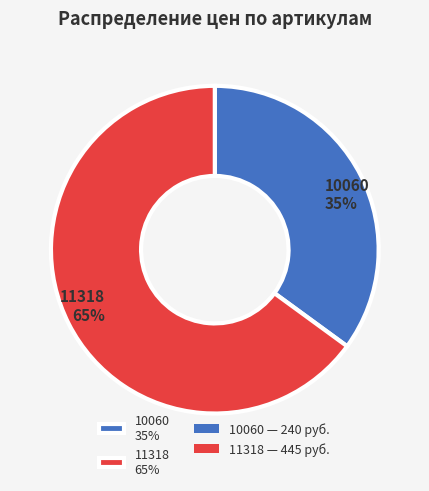

True or false: 11318 accounts for 65% of the total.

True